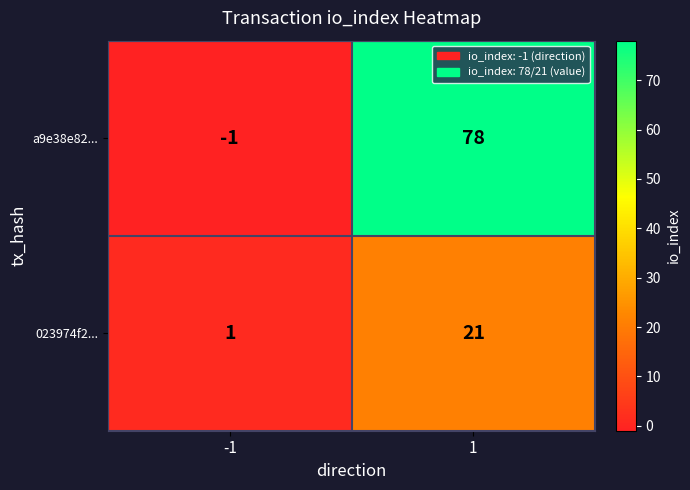

Which series has the widest spread of values?

a9e38e82...